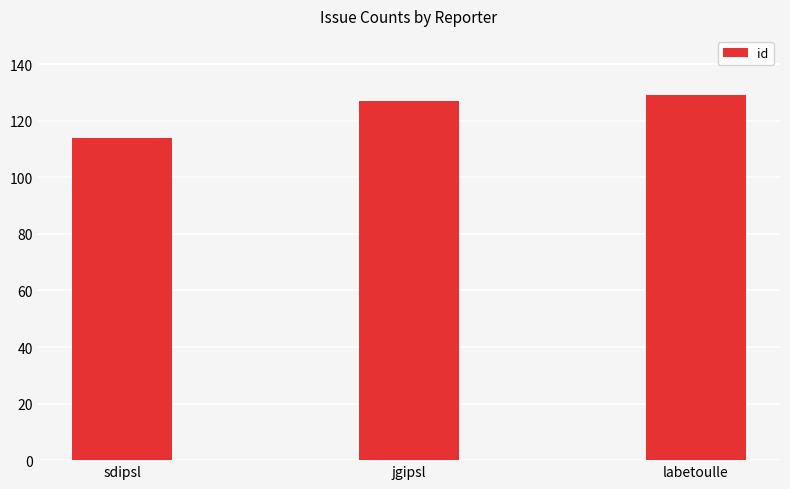

What is the value of the 1st bar from the left?

114